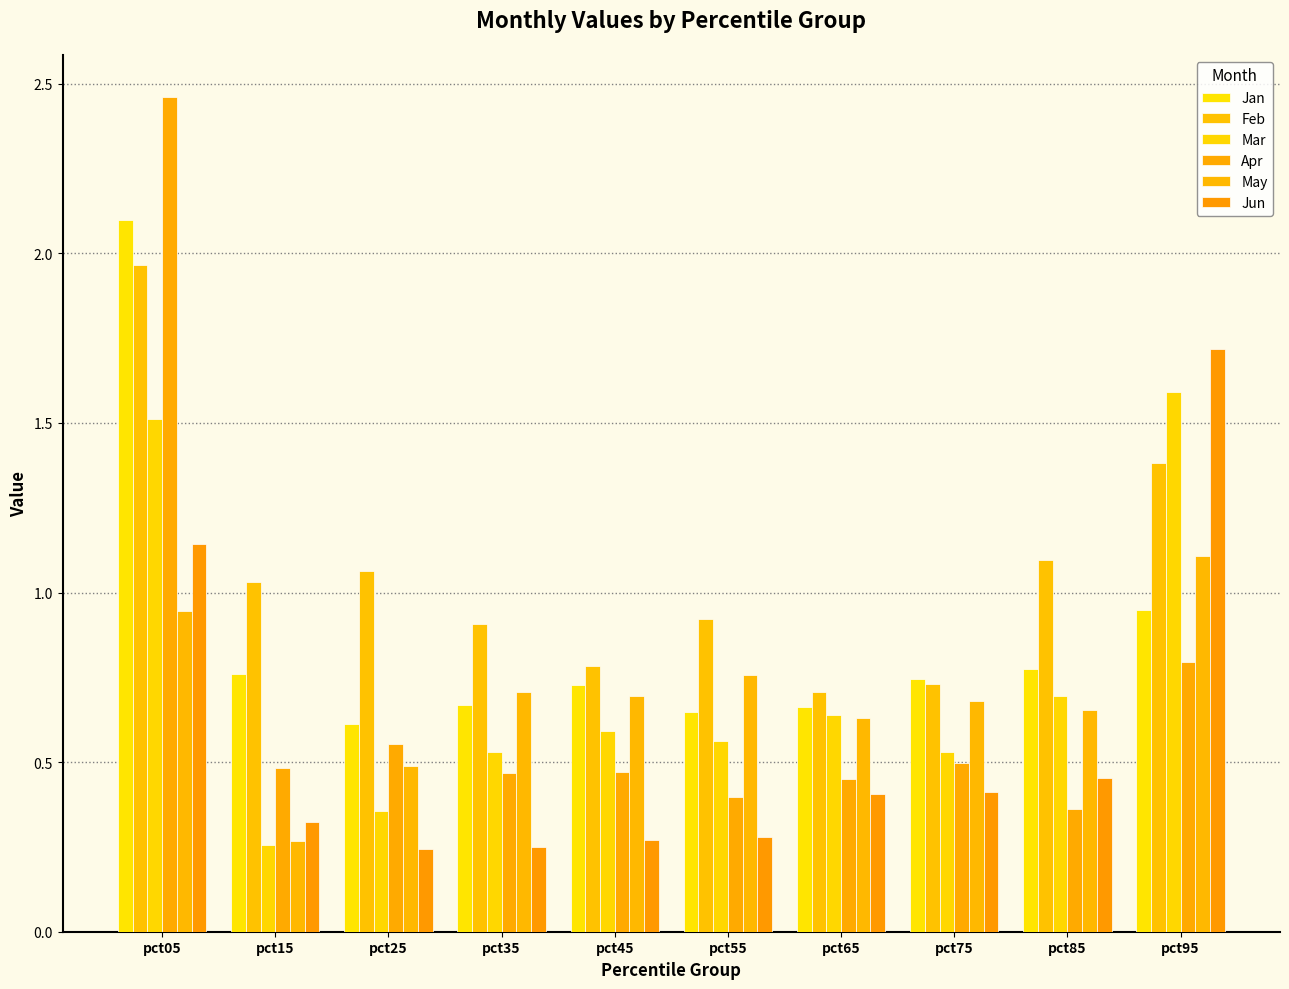

What are all the series names shown in the legend?

Jan, Feb, Mar, Apr, May, Jun